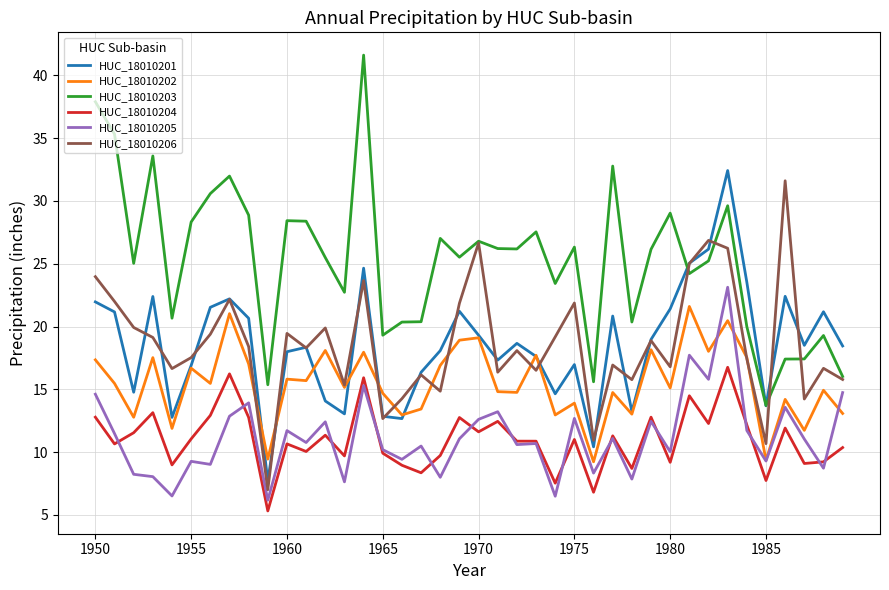

True or false: HUC_18010206 and HUC_18010205 cross at least once.

False